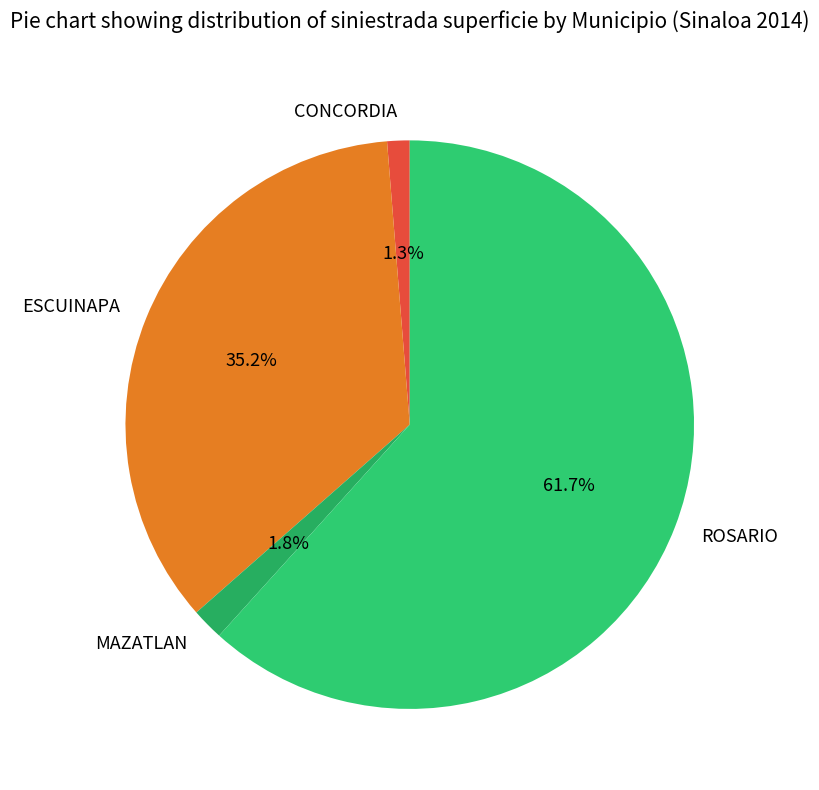

Do CONCORDIA and MAZATLAN together represent more than half of the pie?

No